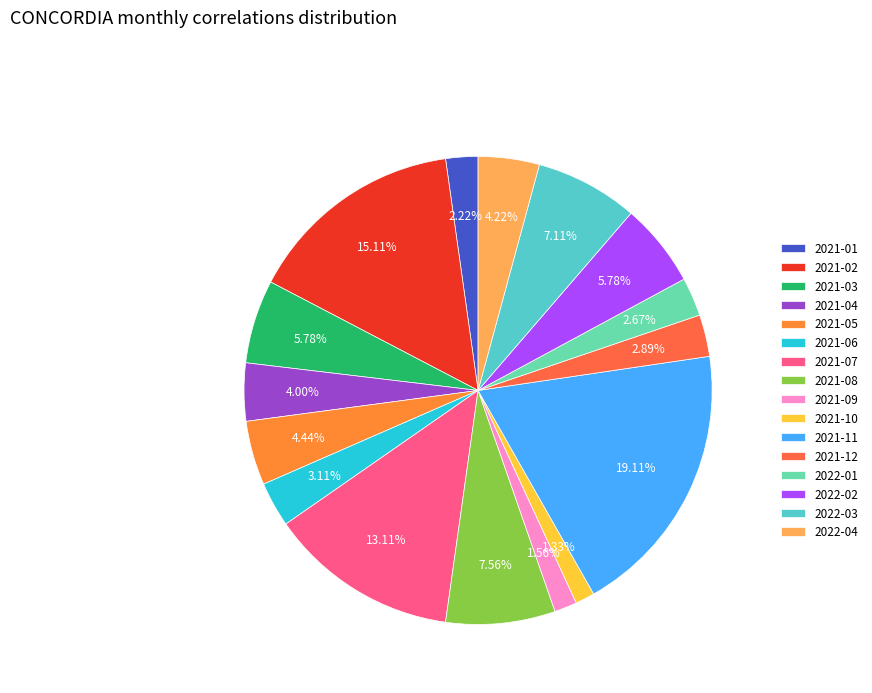

What portion of the pie excludes 2021-06?

96.9%